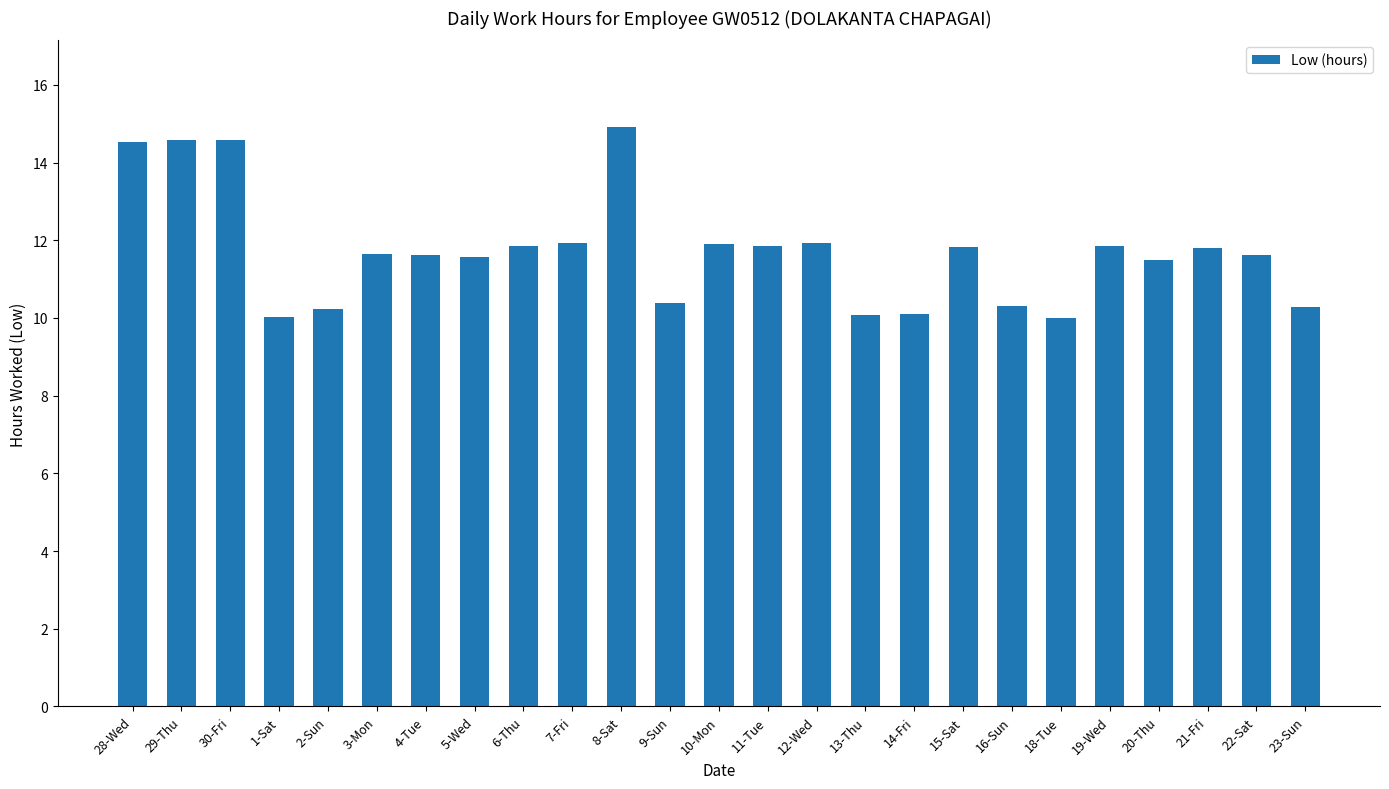

What is the sum of the values at 29-Thu and 3-Mon?

26.2